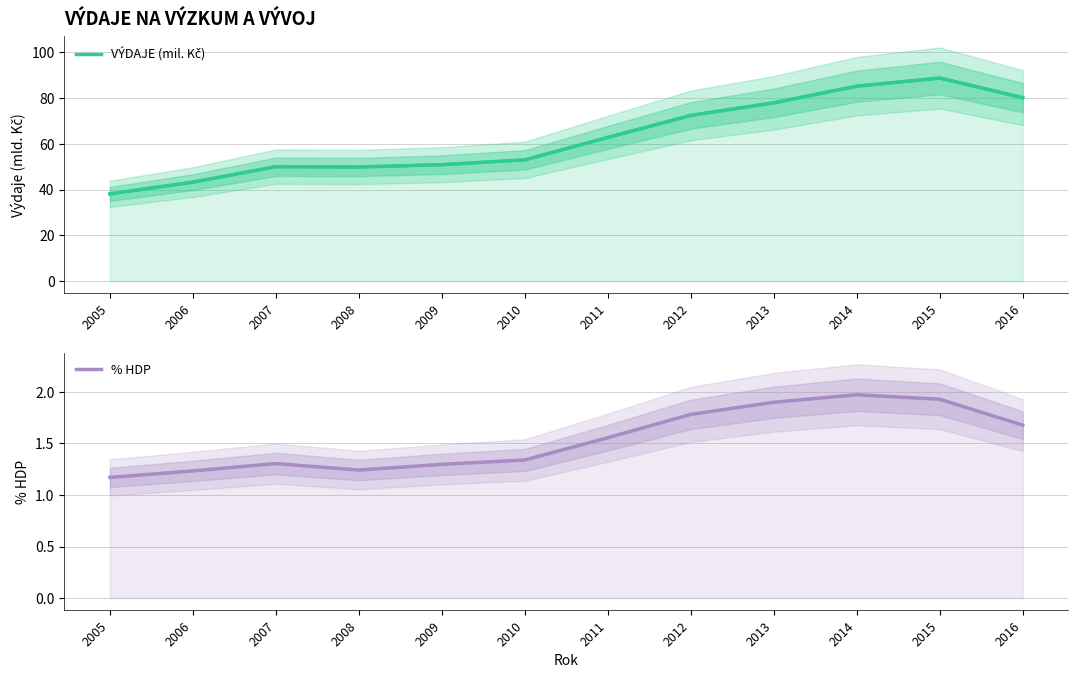

Reading left to right, what are all the values shown in this chart?

VÝDAJE (mil. Kč): 38.1	43.3	50.0	49.9	50.9	53.0	62.8	72.4	77.9	85.1	88.7	80.1
% HDP: 1.2	1.2	1.3	1.2	1.3	1.3	1.6	1.8	1.9	2.0	1.9	1.7